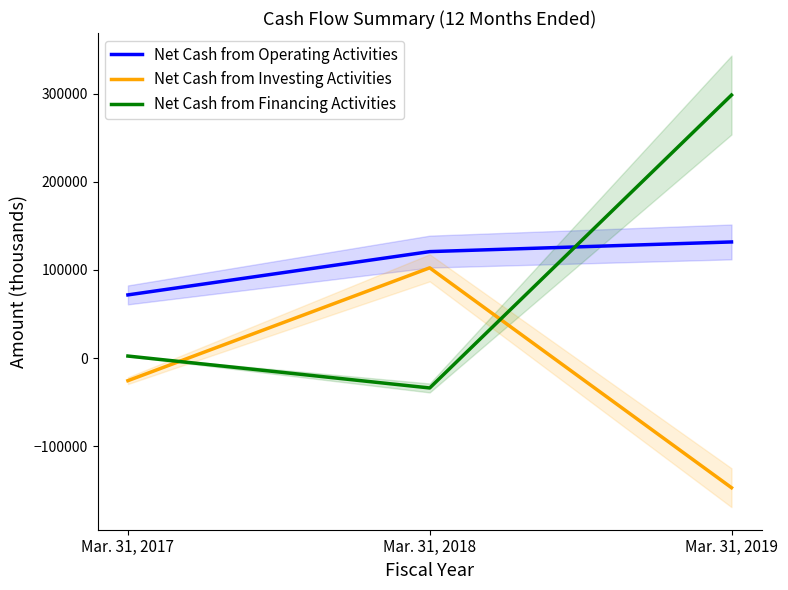

Is it true that Net Cash from Financing Activities equals -33881 at Mar. 31, 2018?

True